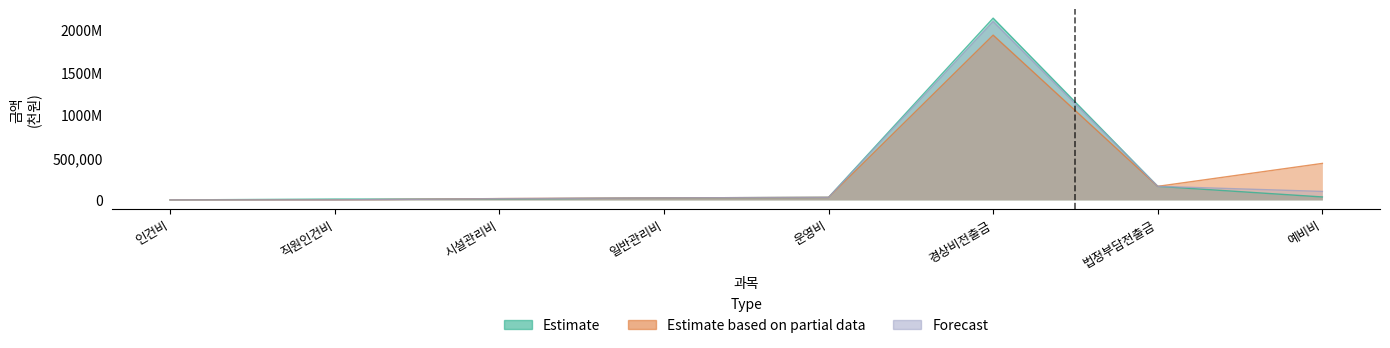

Does the chart have visible grid lines?

No